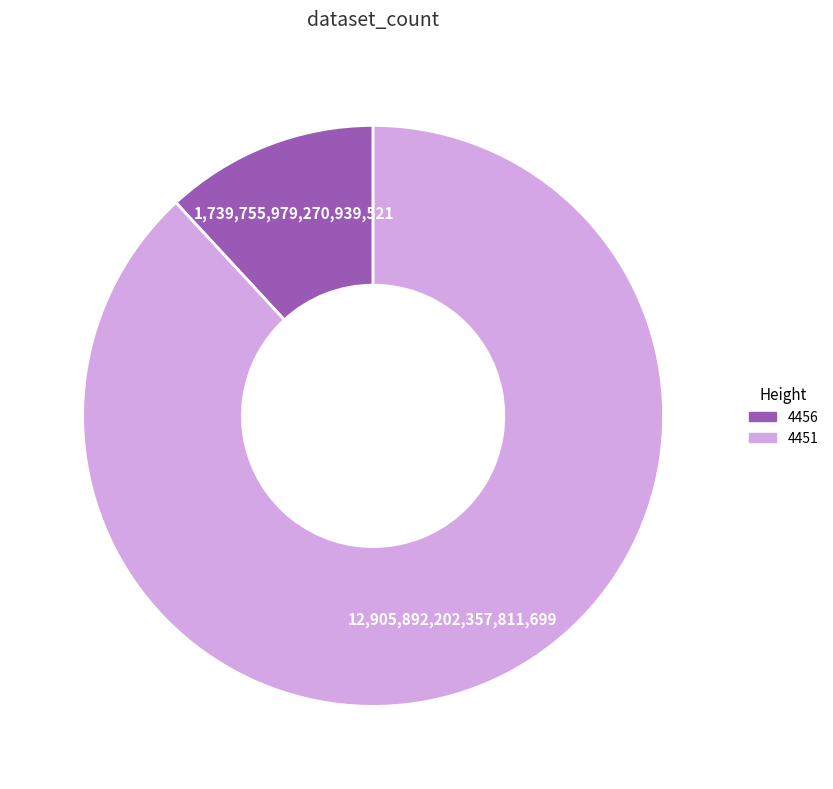

Is the sum of 4456 and 4451 greater than half?

Yes